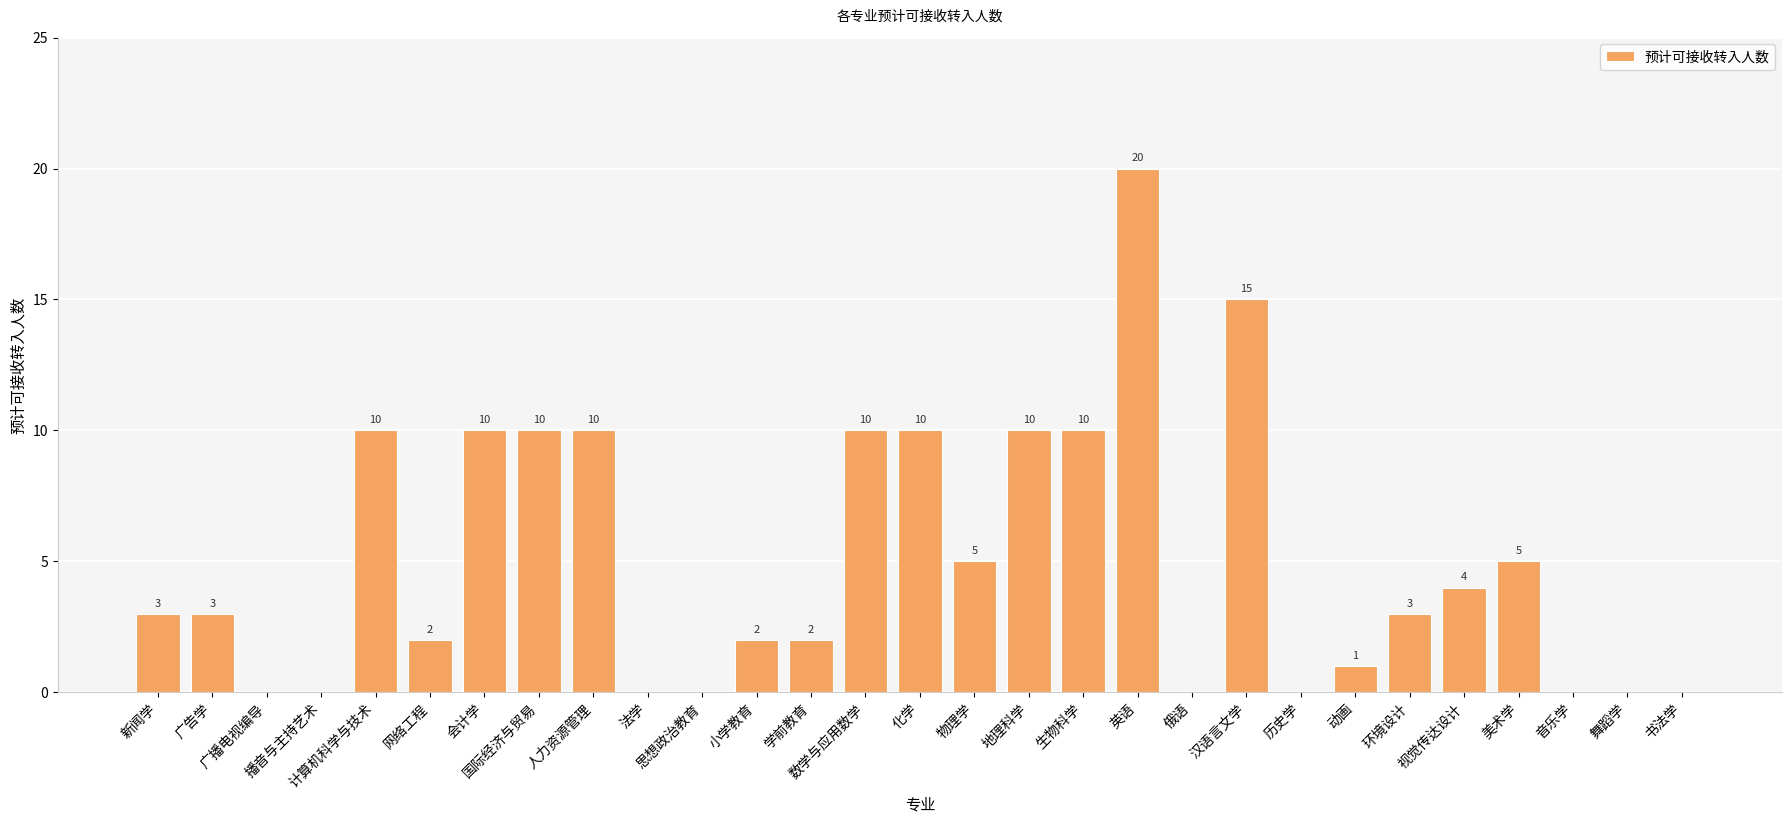

What is the average value?

5